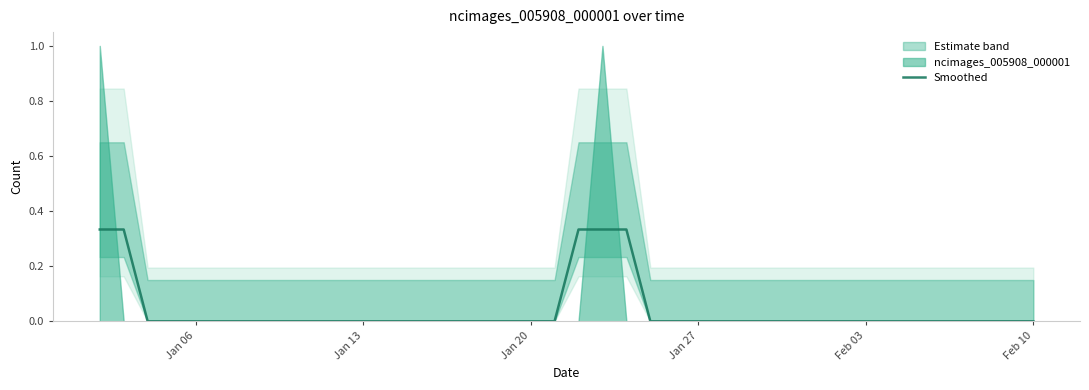

The Smoothed series shows 0.2 at Jan 13. True or false?

False